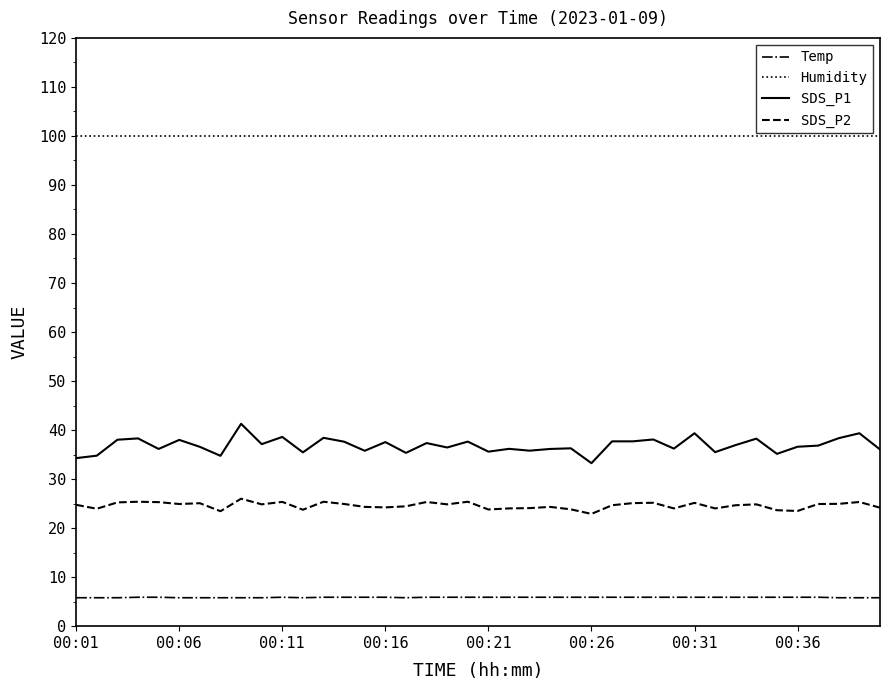

What is the difference between the maximum and minimum values in the SDS_P1 series?

8.0